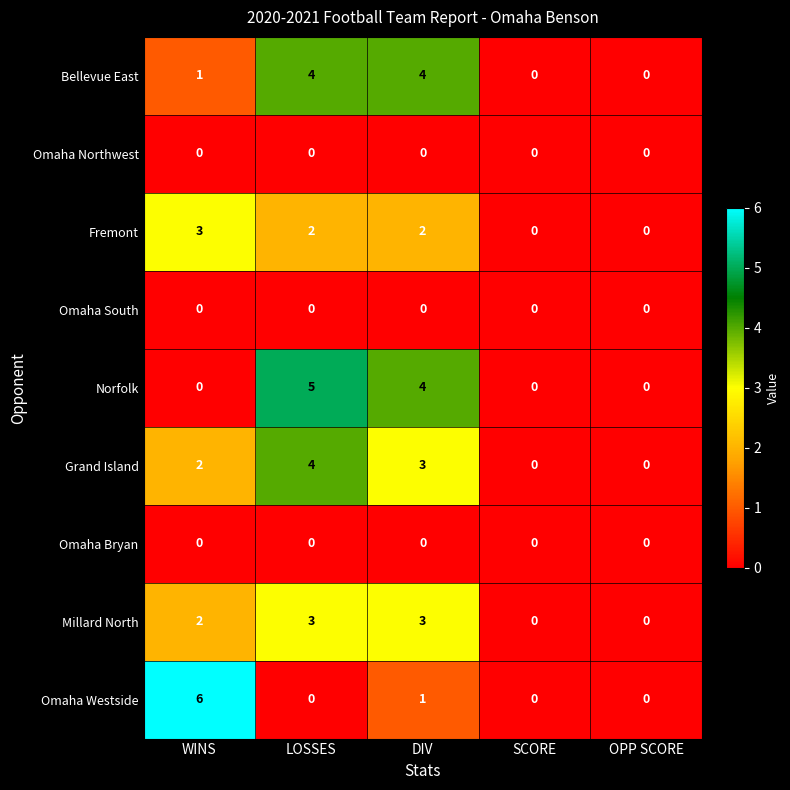

How many positive values does the Grand Island series have?

3